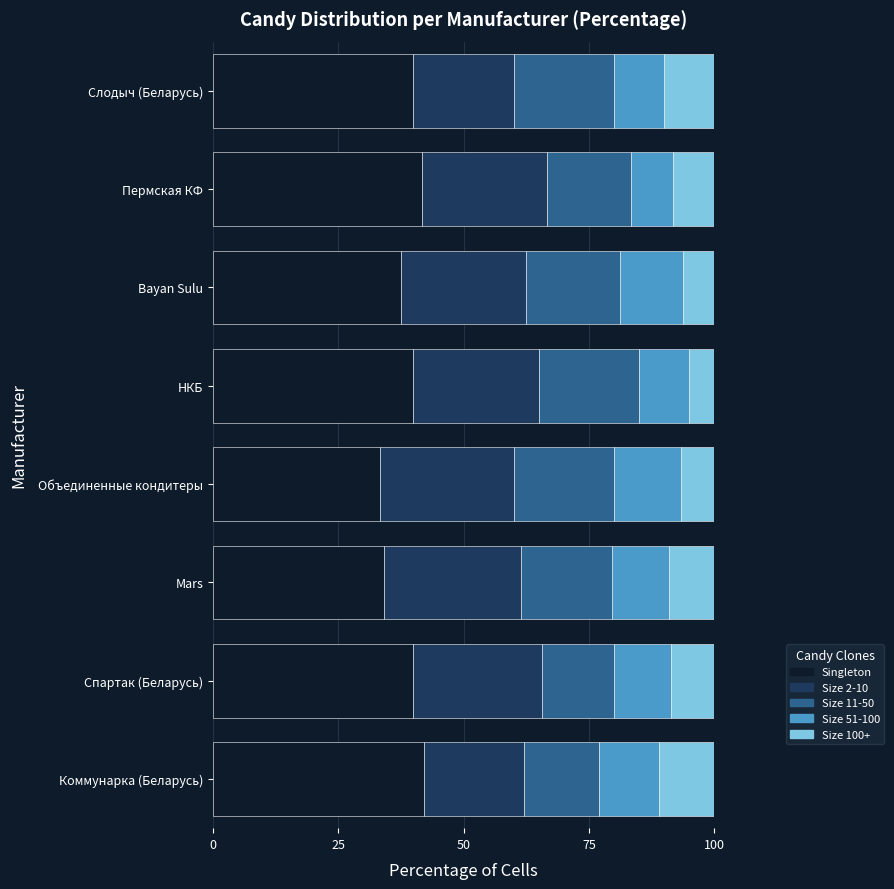

What is the highest value of the Singleton series?

42.0